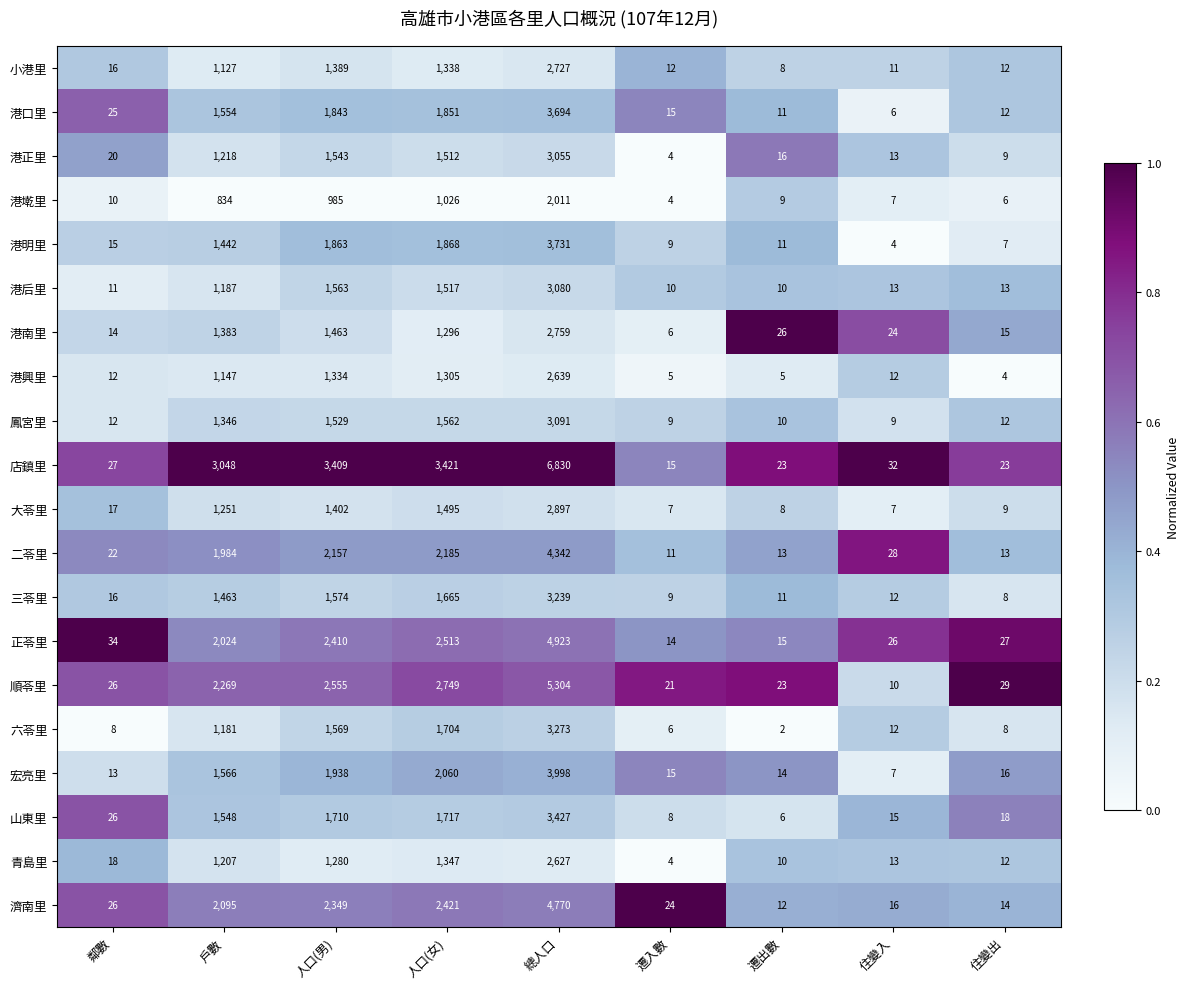

What is the total value across all series at 遷入數?

208